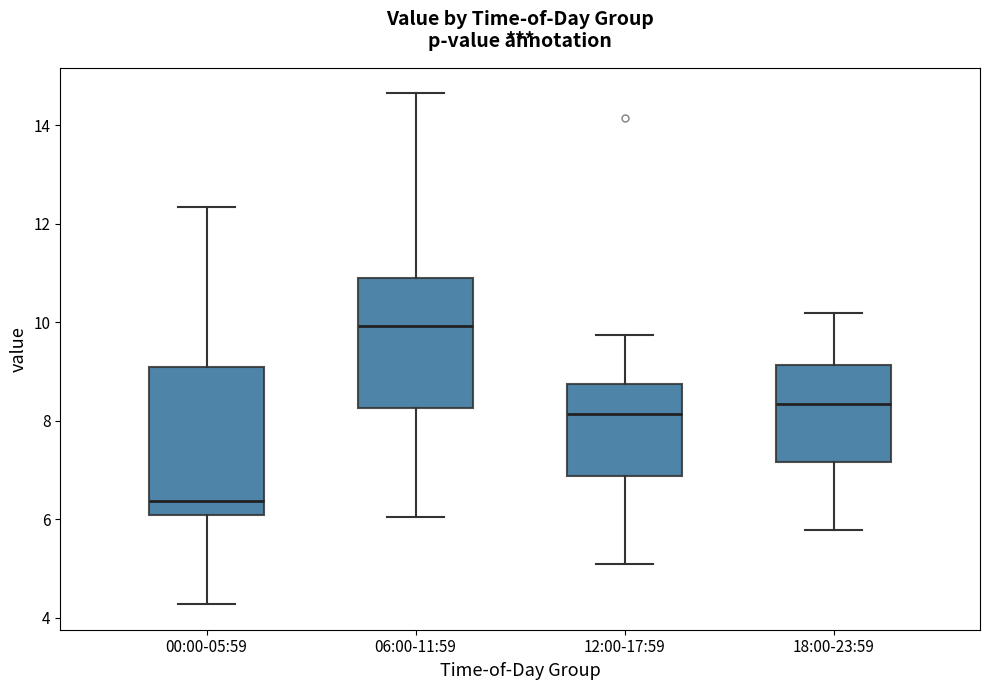

Where is the upper edge of the box for 00:00-05:59 on the y-axis? The values are not printed on the chart, so give them approximately, as read against the axis.

9.0